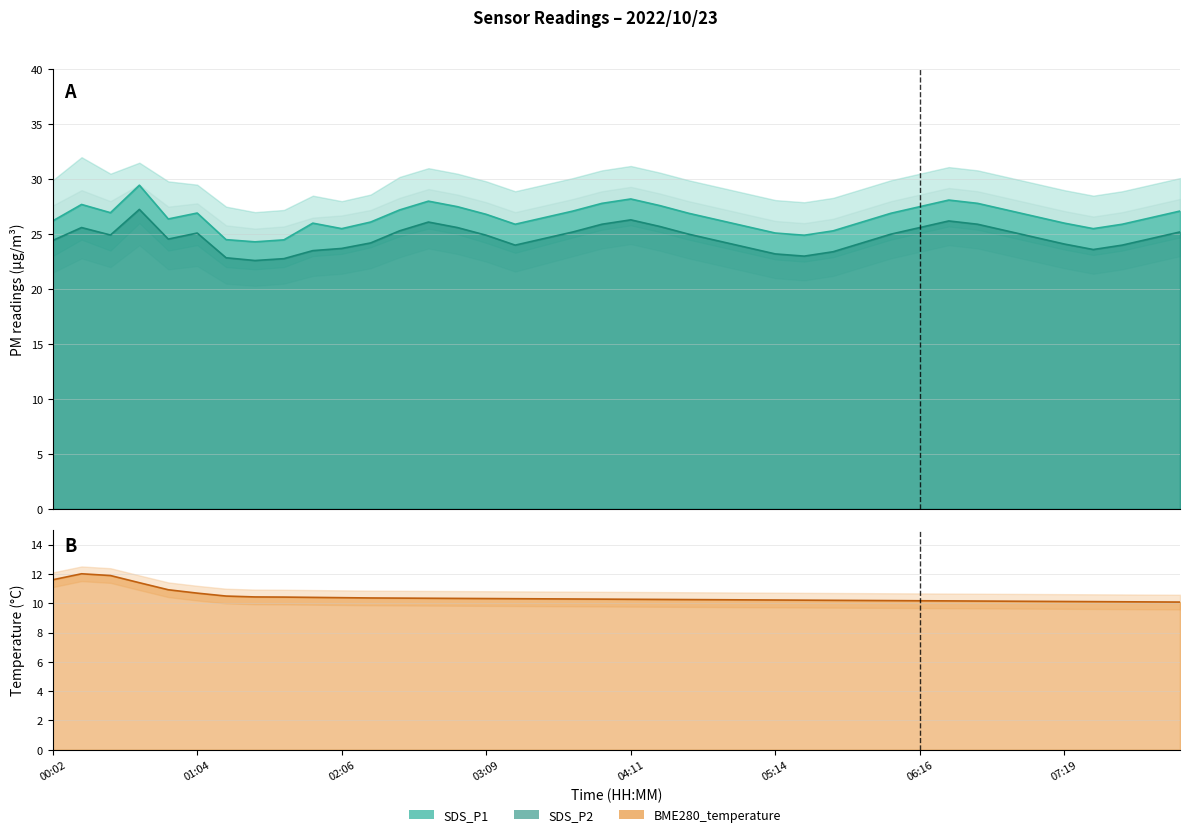

Reading left to right, extract all data points from this chart.

SDS_P1: 00:02=26.2	00:14=27.7	00:26=26.9	00:38=29.4	00:51=26.4	01:04=26.9	01:17=24.5	01:29=24.3	01:41=24.5	01:54=26.0	02:06=25.5	02:19=26.1	02:31=27.2	02:44=28.0	02:56=27.5	03:09=26.8	03:21=25.9	03:34=26.5	03:46=27.1	03:59=27.8	04:11=28.2	04:24=27.6	04:36=26.9	04:49=26.3	05:01=25.7	05:14=25.1	05:26=24.9	05:39=25.3	05:51=26.1	06:04=26.9	06:16=27.5	06:29=28.1	06:41=27.8	06:54=27.2	07:06=26.6	07:19=26.0	07:31=25.5	07:44=25.9	07:56=26.5	08:09=27.1
SDS_P2: 00:02=24.4	00:14=25.6	00:26=24.9	00:38=27.2	00:51=24.6	01:04=25.1	01:17=22.9	01:29=22.6	01:41=22.8	01:54=23.5	02:06=23.7	02:19=24.2	02:31=25.3	02:44=26.1	02:56=25.6	03:09=24.9	03:21=24.0	03:34=24.6	03:46=25.2	03:59=25.9	04:11=26.3	04:24=25.7	04:36=25.0	04:49=24.4	05:01=23.8	05:14=23.2	05:26=23.0	05:39=23.4	05:51=24.2	06:04=25.0	06:16=25.6	06:29=26.2	06:41=25.9	06:54=25.3	07:06=24.7	07:19=24.1	07:31=23.6	07:44=24.0	07:56=24.6	08:09=25.2
BME280_temperature: 00:02=11.6	00:14=12.0	00:26=11.9	00:38=11.4	00:51=10.9	01:04=10.7	01:17=10.5	01:29=10.4	01:41=10.4	01:54=10.4	02:06=10.4	02:19=10.4	02:31=10.3	02:44=10.3	02:56=10.3	03:09=10.3	03:21=10.3	03:34=10.3	03:46=10.3	03:59=10.3	04:11=10.3	04:24=10.3	04:36=10.2	04:49=10.2	05:01=10.2	05:14=10.2	05:26=10.2	05:39=10.2	05:51=10.2	06:04=10.2	06:16=10.2	06:29=10.2	06:41=10.2	06:54=10.1	07:06=10.1	07:19=10.1	07:31=10.1	07:44=10.1	07:56=10.1	08:09=10.1